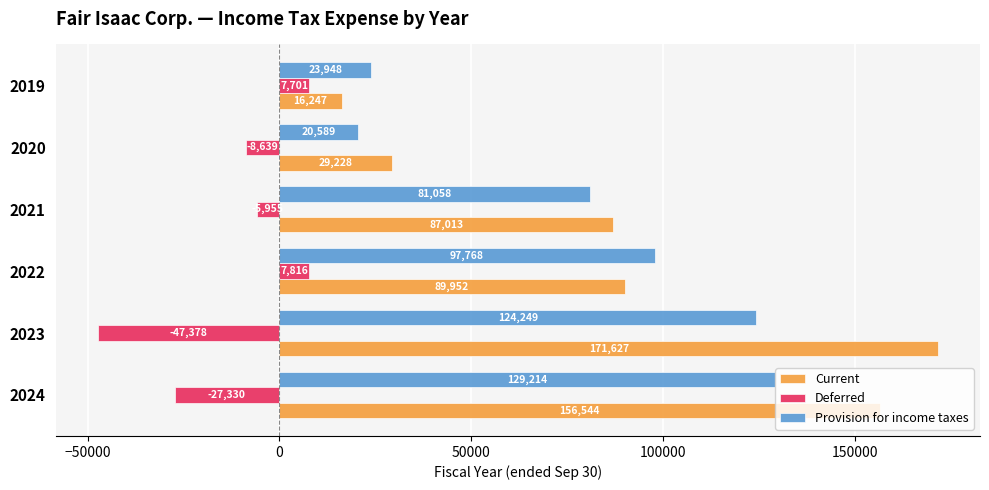

What is the difference between the second highest and second lowest values in the Deferred series?

35031